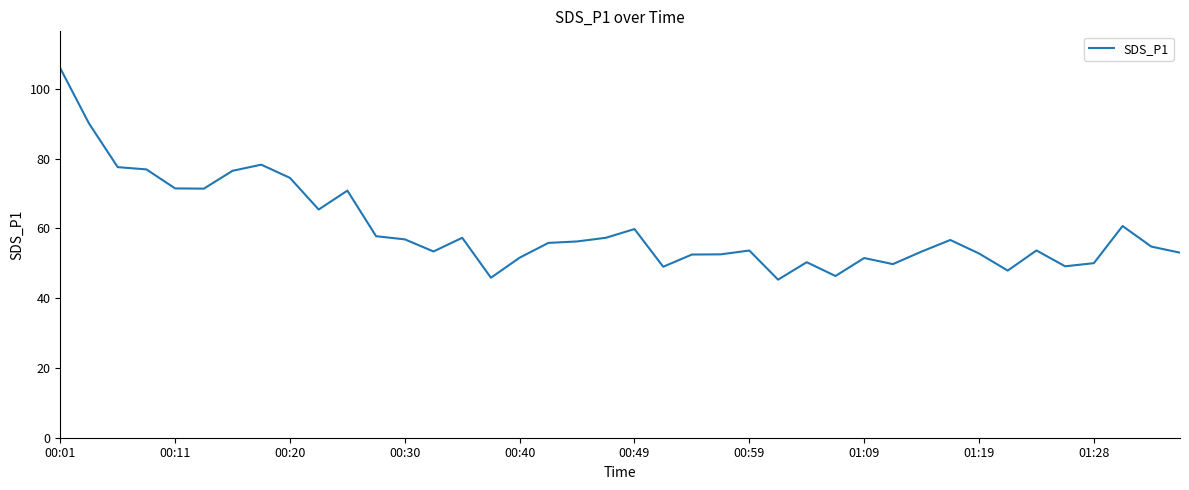

What is the maximum value shown in the chart?

105.9